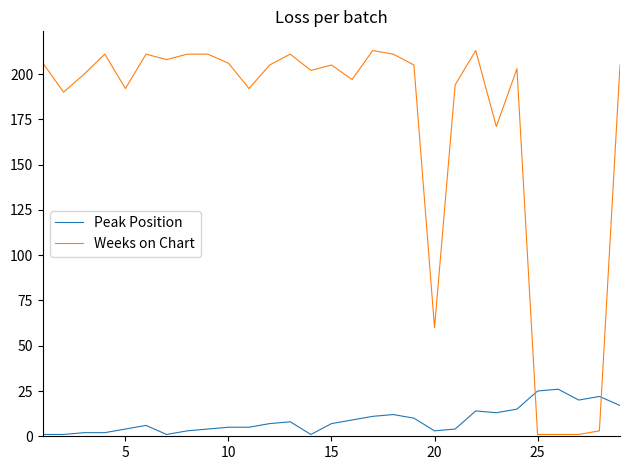

Which series has the largest total across all categories?

Weeks on Chart